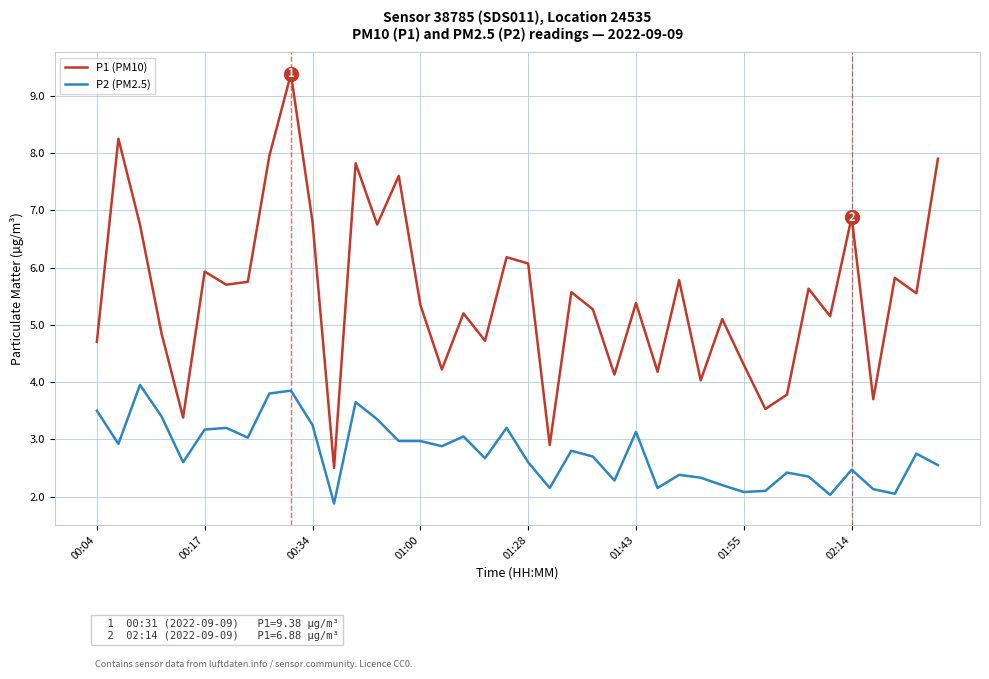

Which series has the widest spread of values?

P1 (PM10)